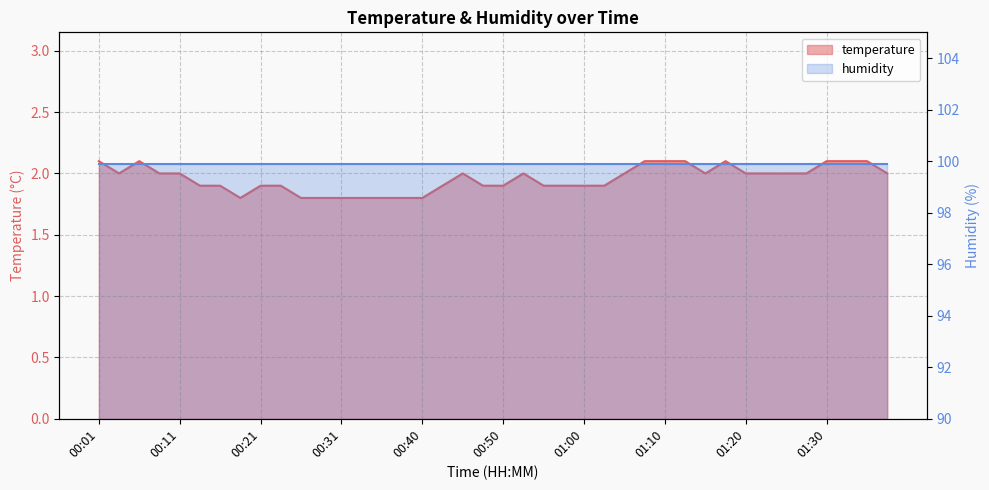

What is the minimum value shown in the chart?

1.8